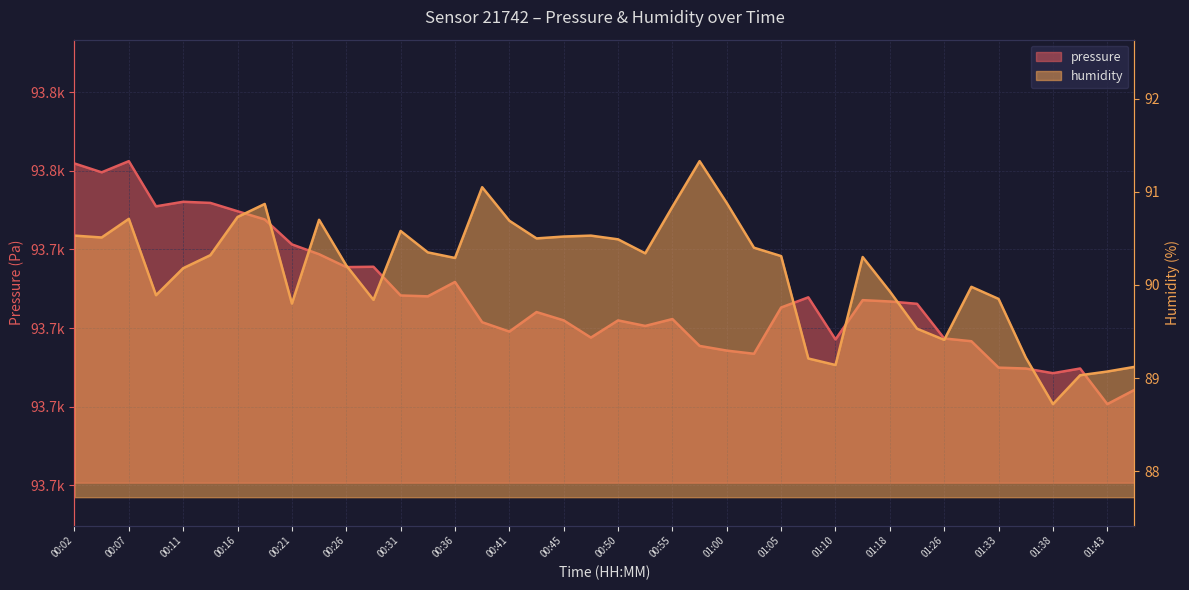

Reading left to right, list all the values displayed in this chart.

pressure: 00:02=93761.9	00:04=93759.6	00:07=93762.5	00:09=93751.0	00:11=93752.1	00:14=93751.8	00:16=93749.7	00:19=93747.6	00:21=93741.3	00:24=93738.8	00:26=93735.5	00:28=93735.6	00:31=93728.3	00:33=93728.1	00:36=93731.7	00:38=93721.5	00:41=93719.1	00:43=93724.1	00:45=93721.9	00:48=93717.6	00:50=93721.9	00:53=93720.5	00:55=93722.3	00:58=93715.4	01:00=93714.2	01:02=93713.4	01:05=93725.2	01:08=93727.8	01:10=93717.1	01:15=93727.1	01:18=93726.8	01:20=93726.2	01:26=93717.3	01:31=93716.6	01:33=93709.9	01:36=93709.7	01:38=93708.5	01:41=93709.7	01:43=93700.6	01:46=93704.2
humidity: 00:02=90.5	00:04=90.5	00:07=90.7	00:09=89.9	00:11=90.2	00:14=90.3	00:16=90.7	00:19=90.9	00:21=89.8	00:24=90.7	00:26=90.2	00:28=89.8	00:31=90.6	00:33=90.3	00:36=90.3	00:38=91.0	00:41=90.7	00:43=90.5	00:45=90.5	00:48=90.5	00:50=90.5	00:53=90.3	00:55=90.8	00:58=91.3	01:00=90.9	01:02=90.4	01:05=90.3	01:08=89.2	01:10=89.1	01:15=90.3	01:18=89.9	01:20=89.5	01:26=89.4	01:31=90.0	01:33=89.8	01:36=89.2	01:38=88.7	01:41=89.0	01:43=89.1	01:46=89.1